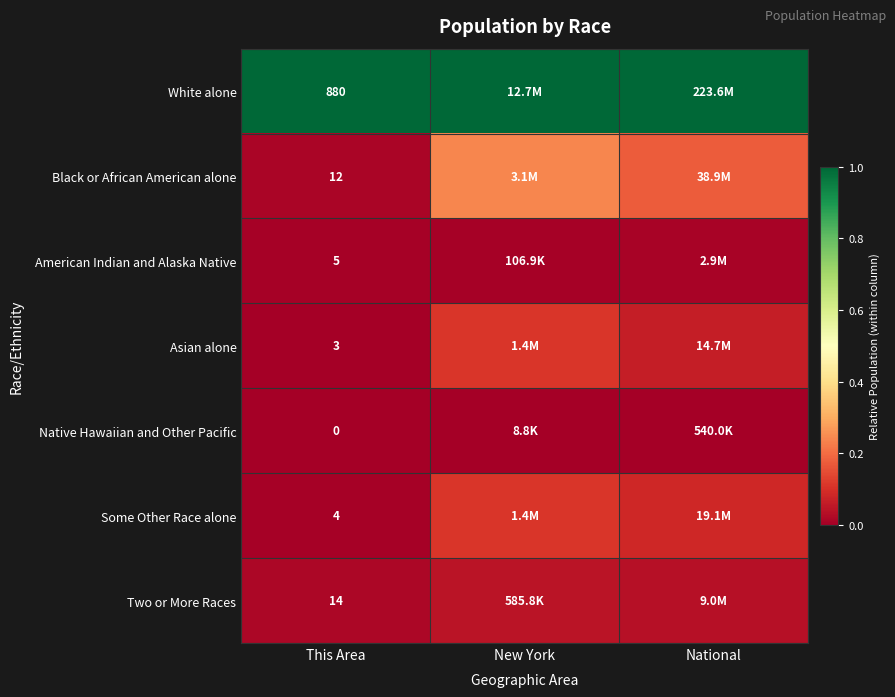

List the series in order of their peak value, lowest first.

Native Hawaiian and Other Pacific, American Indian and Alaska Native, Two or More Races, Asian alone, Some Other Race alone, Black or African American alone, White alone